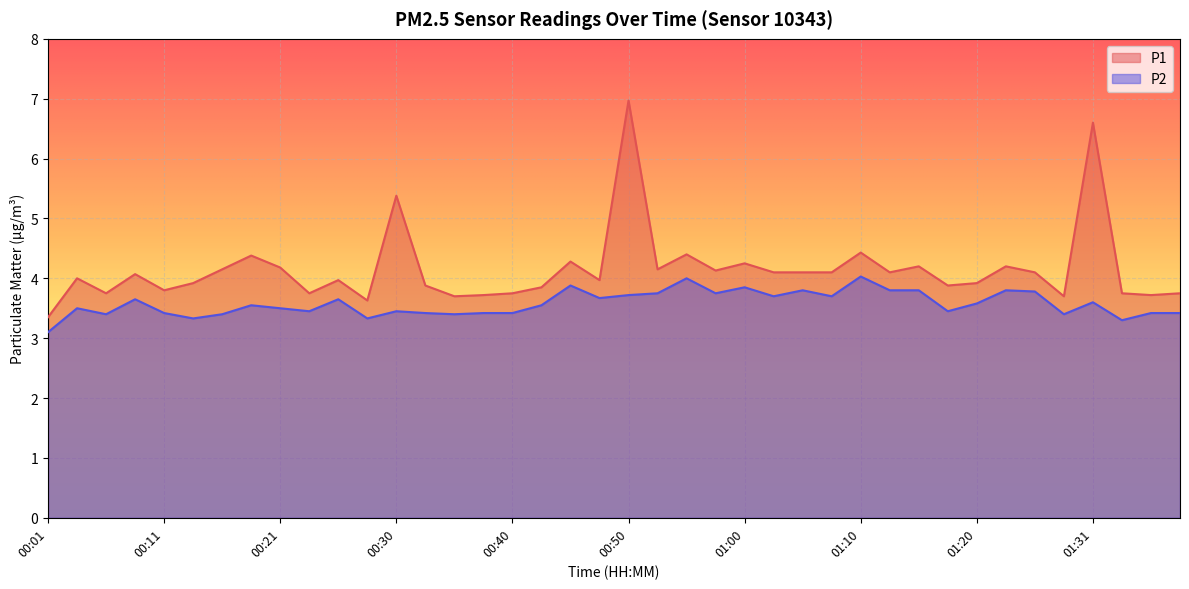

At 00:30, list the series in order from largest to smallest.

P1, P2